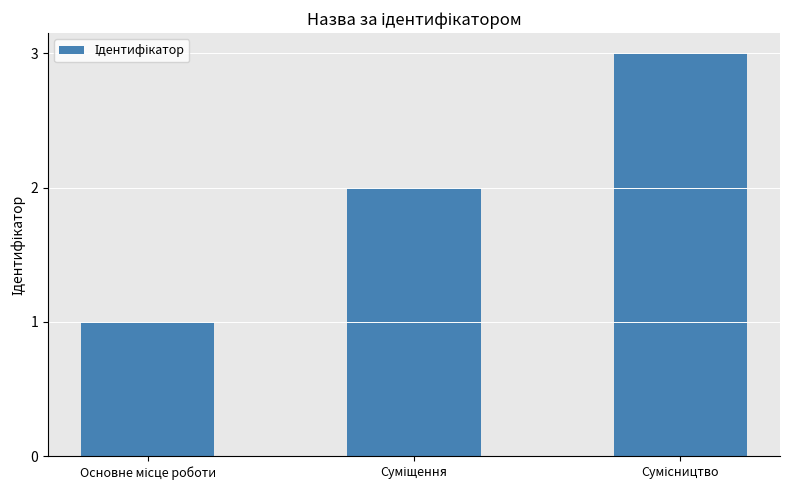

What is the smallest value displayed?

1